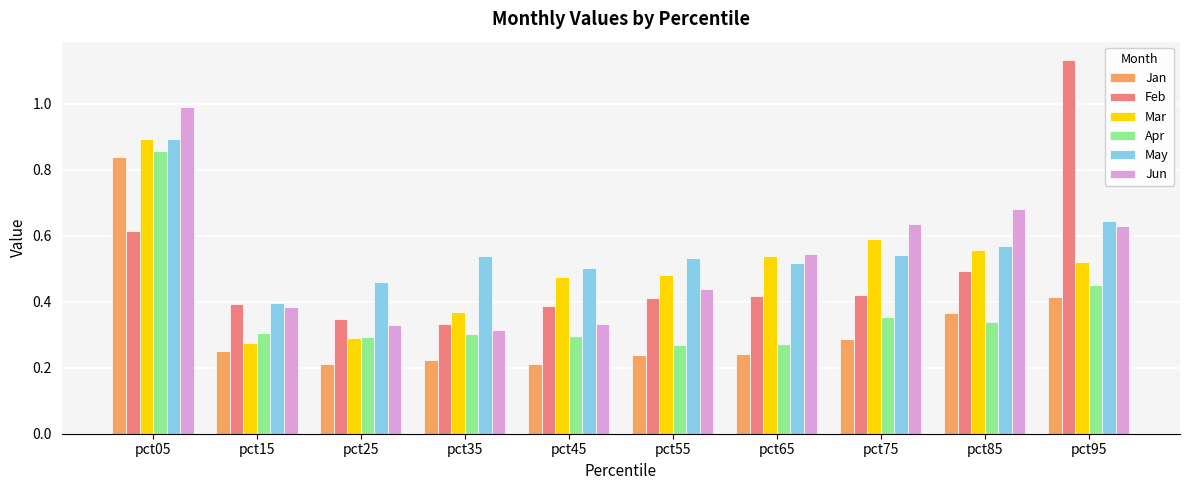

Count the number of categories in the chart.

10